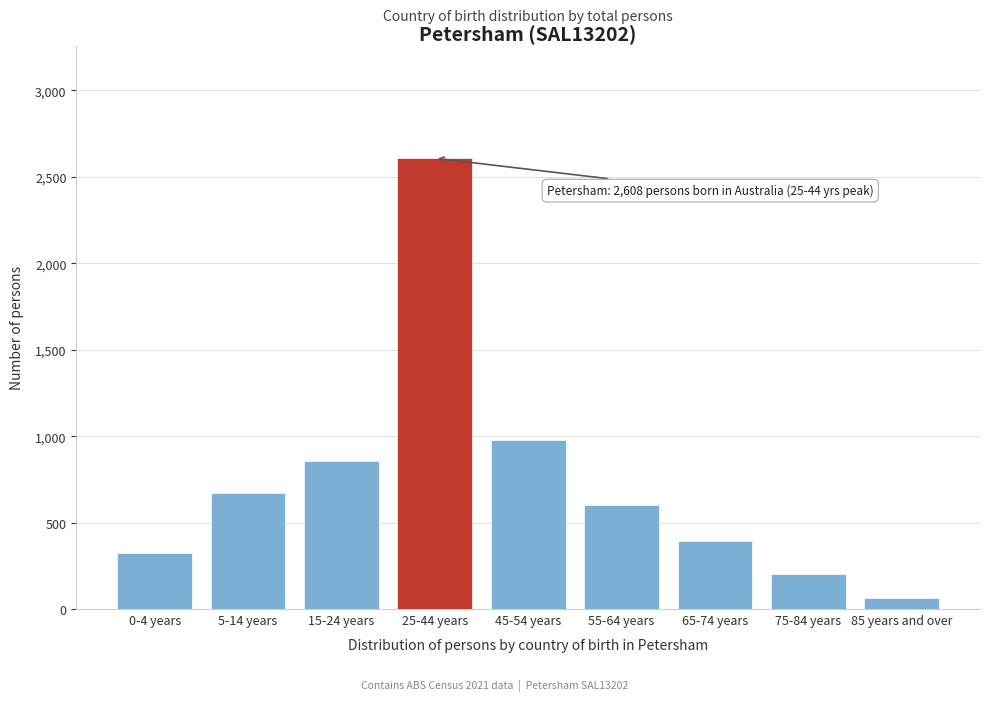

Reading left to right, extract all data points from this chart.

0-4 years=323	5-14 years=670	15-24 years=854	25-44 years=2608	45-54 years=979	55-64 years=601	65-74 years=394	75-84 years=200	85 years and over=64